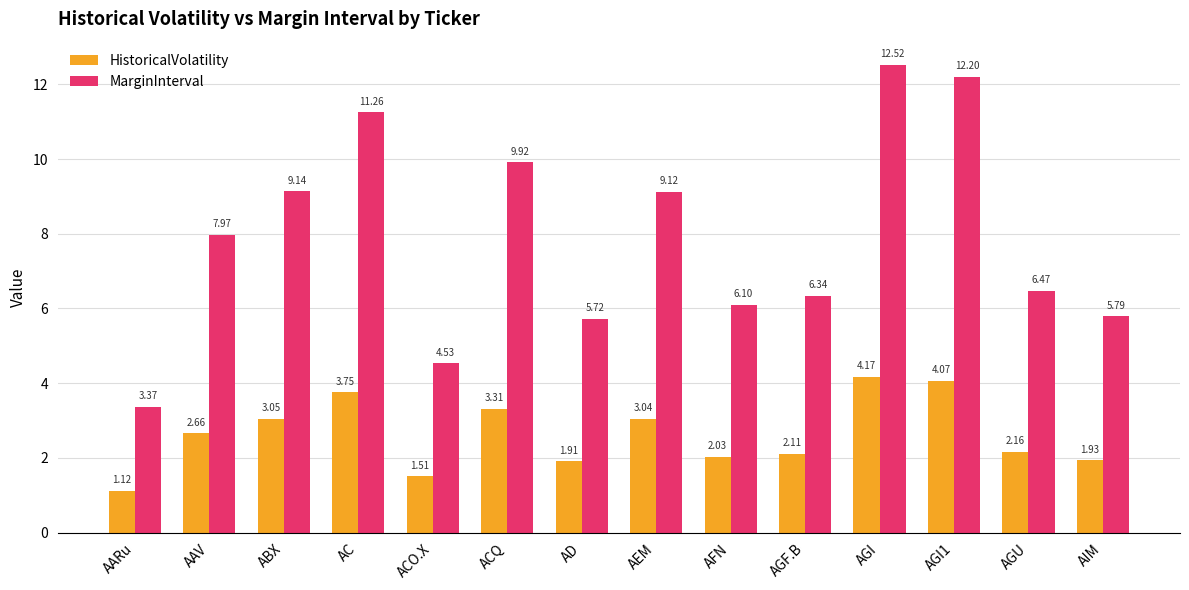

Which category has the lowest value across all series?

AARu